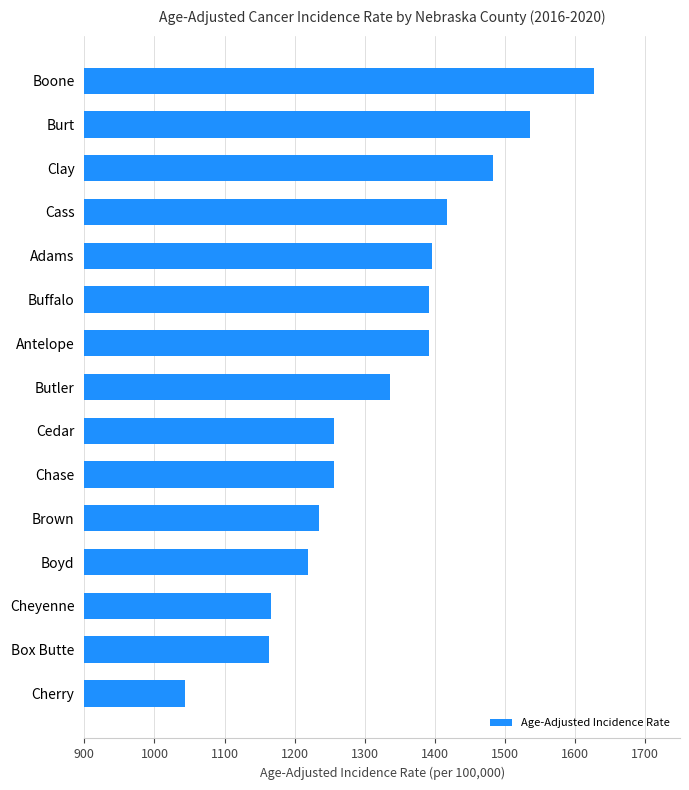

What is the approximate value at Burt?

1536.3